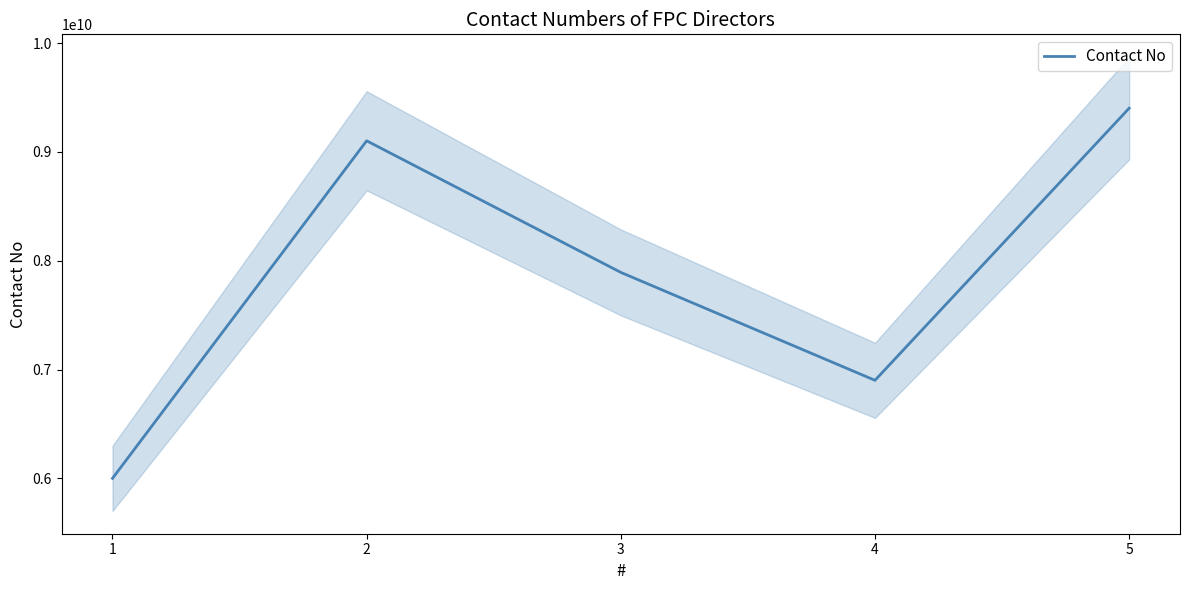

True or false: there are more than 1 points higher than both neighbors.

False